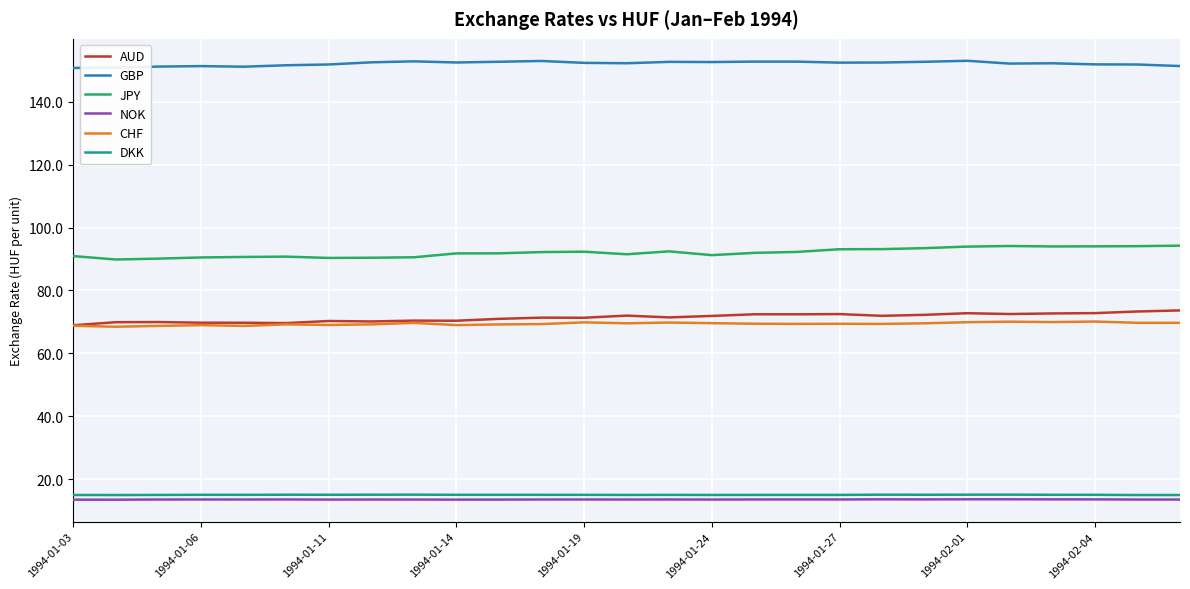

True or false: DKK and CHF cross at least once.

False